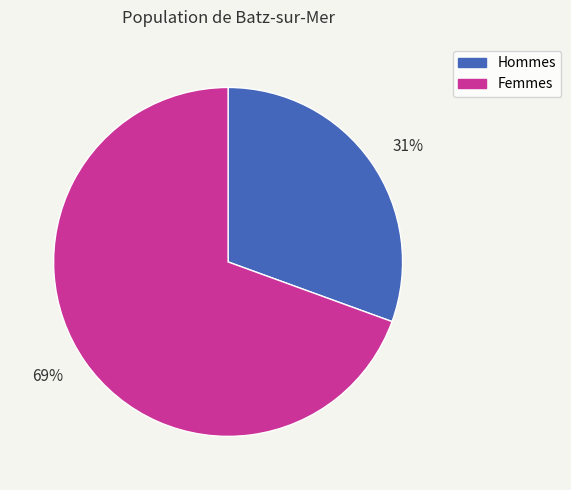

To the nearest percent, what is the combined percentage of 31% and 69%?

100%